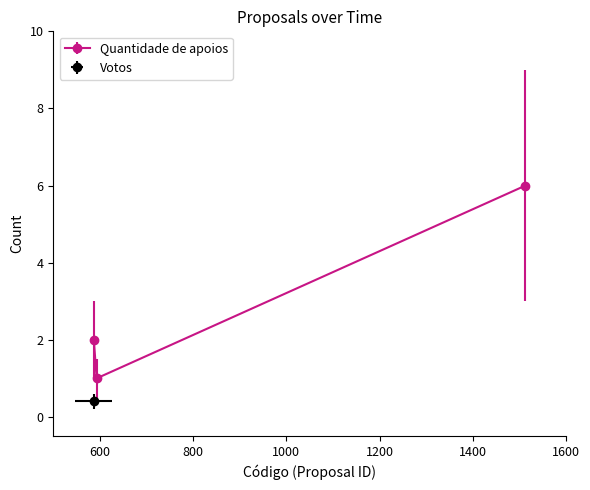

Rank the series by their average value, from lowest to highest.

Votos, Quantidade de apoios